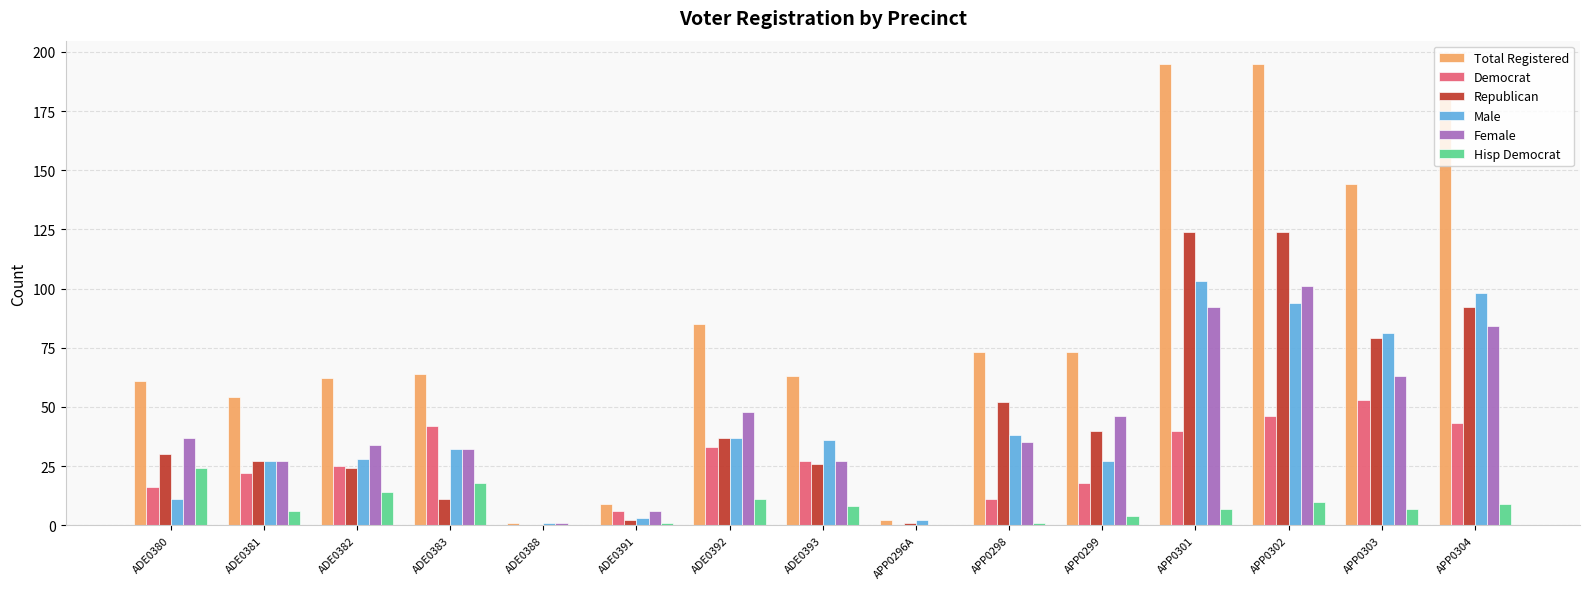

True or false: Male has a value of 38 at APP0298.

True